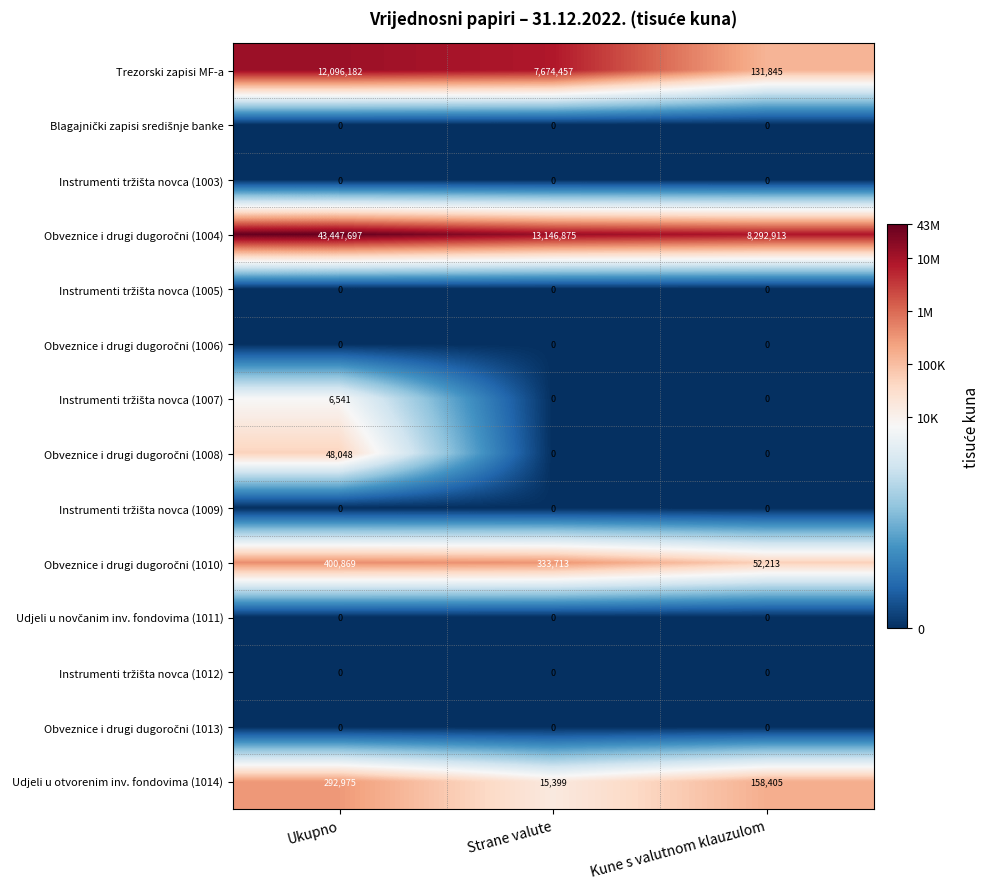

What is the difference between the highest and lowest values at Kune s valutnom klauzulom?

8292913